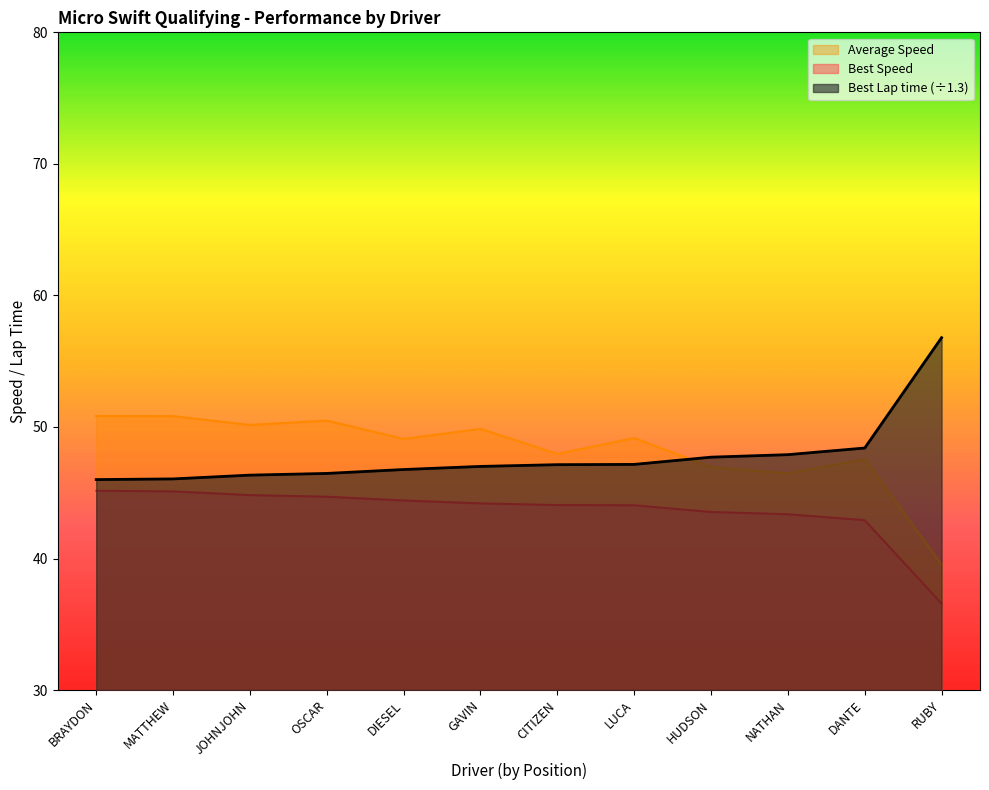

Rank the series at RUBY from highest to lowest value.

Best Lap time (÷1.3), Average Speed, Best Speed